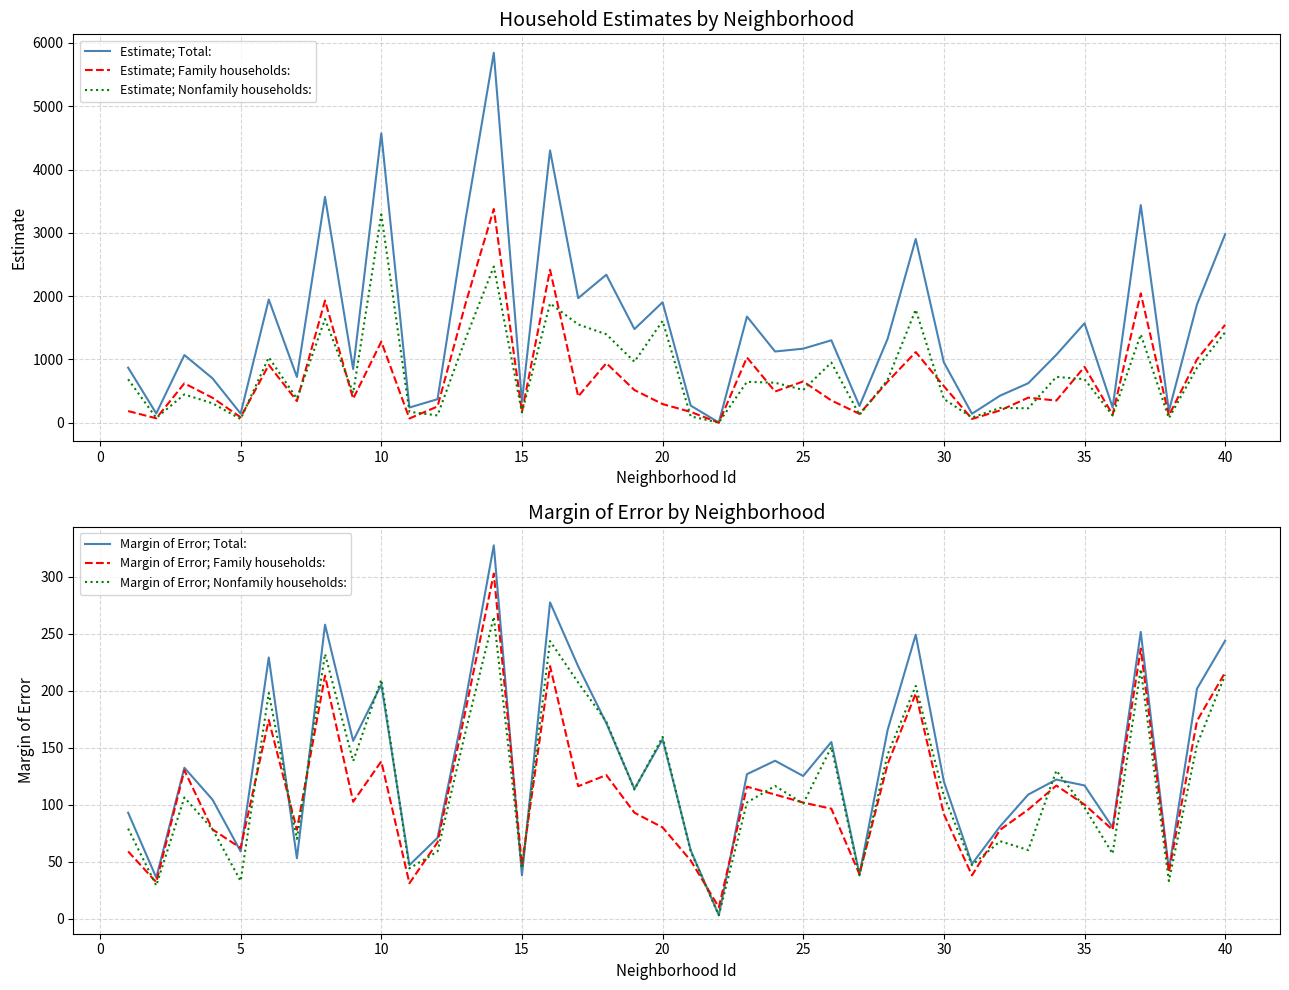

What is the approximate value of Margin of Error; Family households: at 20?

80.1